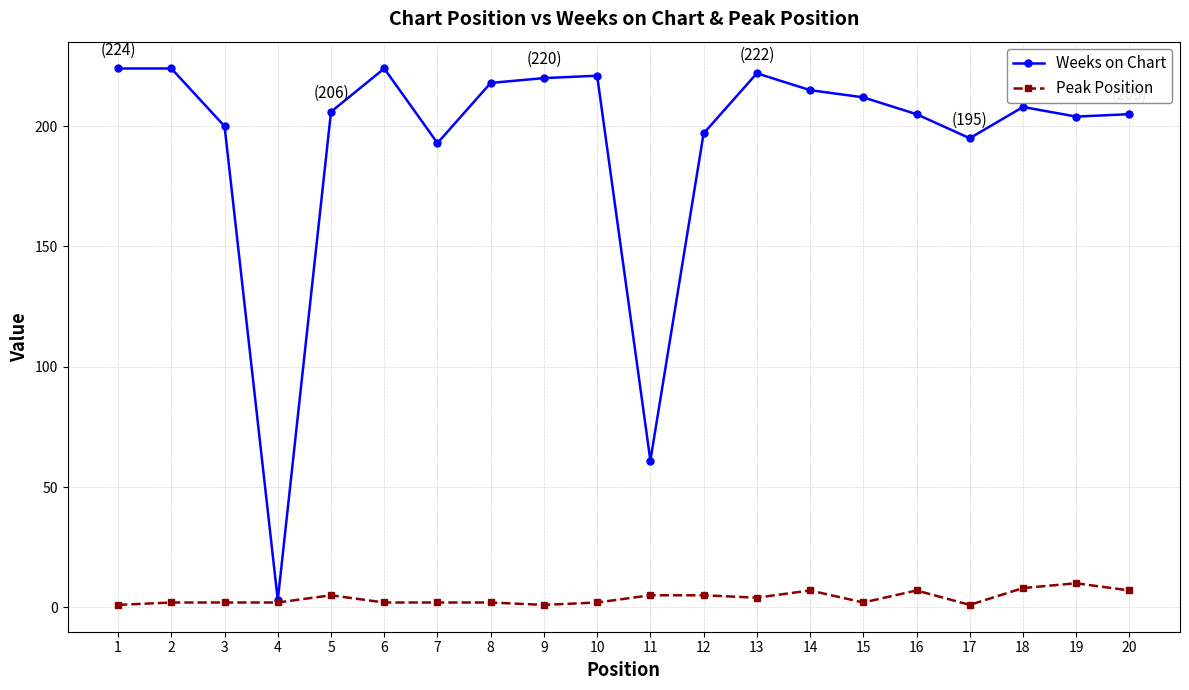

Which series has the largest range (max minus min)?

Weeks on Chart